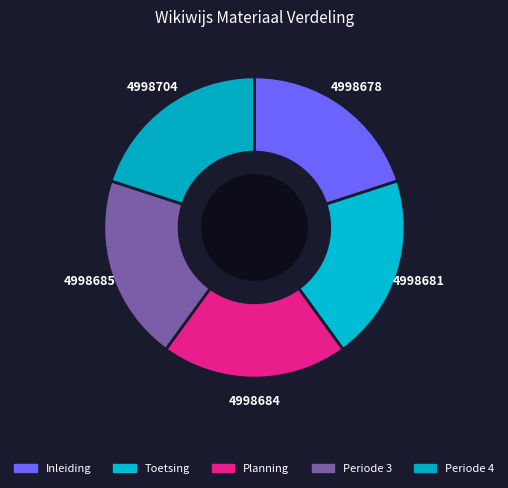

Is Inleiding the majority of the pie?

No